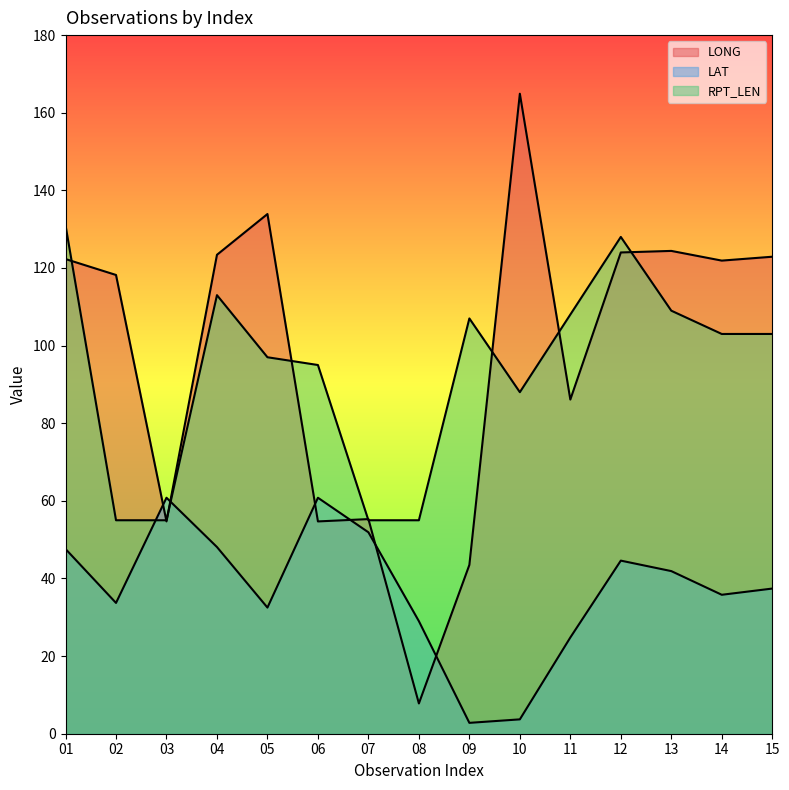

What is the difference between the second highest and second lowest values in the LAT series?

57.1